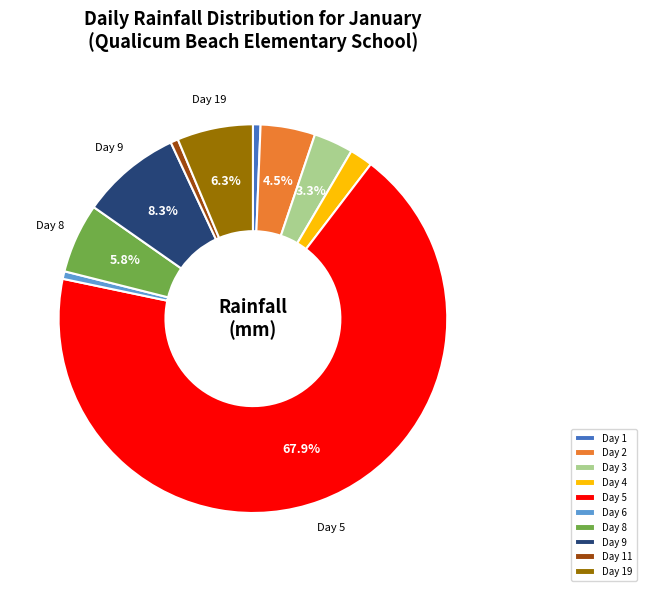

Which category has the biggest portion of the pie?

Day 5